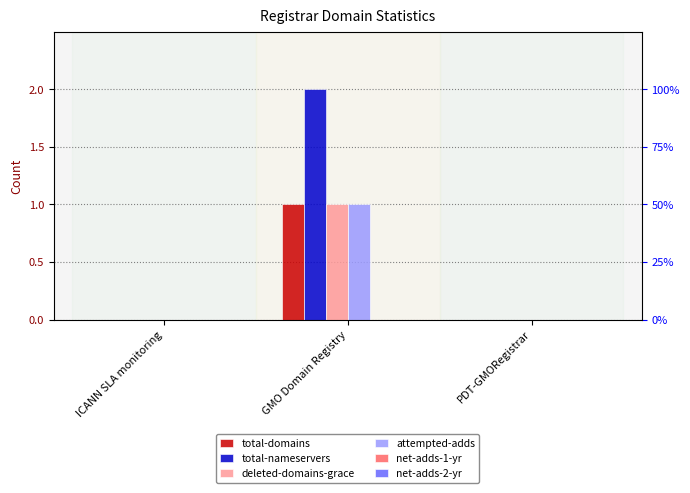

Reading left to right, extract all data points from this chart.

total-domains: ICANN SLA monitoring=0	GMO Domain Registry=1	PDT-GMORegistrar=0
total-nameservers: ICANN SLA monitoring=0	GMO Domain Registry=2	PDT-GMORegistrar=0
deleted-domains-grace: ICANN SLA monitoring=0	GMO Domain Registry=1	PDT-GMORegistrar=0
attempted-adds: ICANN SLA monitoring=0	GMO Domain Registry=1	PDT-GMORegistrar=0
net-adds-1-yr: ICANN SLA monitoring=0	GMO Domain Registry=0	PDT-GMORegistrar=0
net-adds-2-yr: ICANN SLA monitoring=0	GMO Domain Registry=0	PDT-GMORegistrar=0